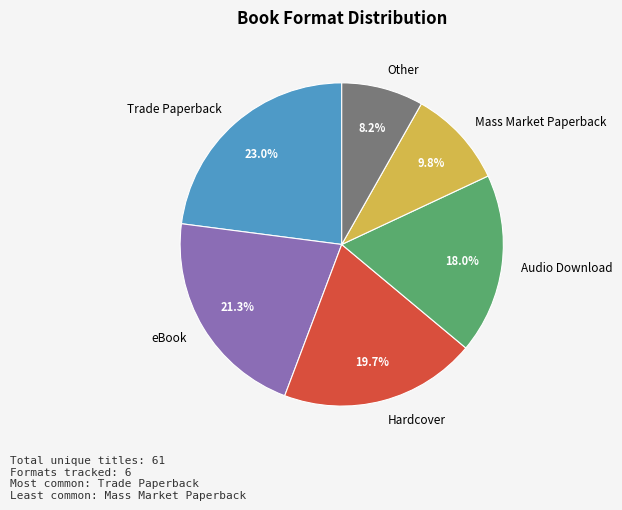

Does Trade Paperback represent more than half of the total?

No